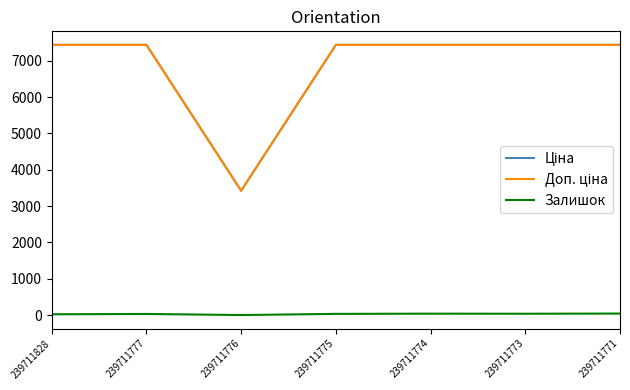

The Залишок series shows 41.0 at 239711771. True or false?

True